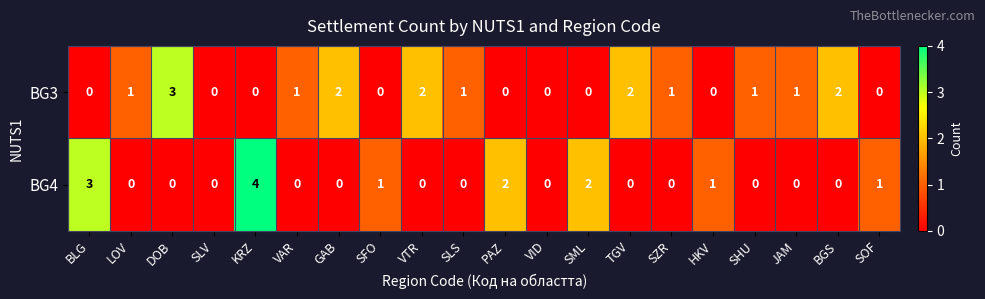

What is the difference between the highest and lowest values at JAM?

1